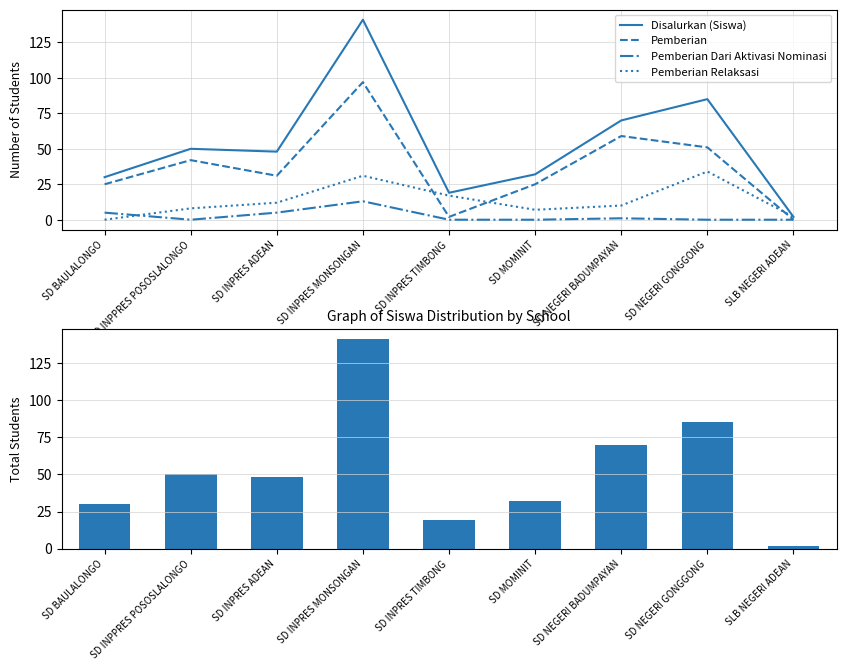

What are all the series names shown in the legend?

Disalurkan (Siswa), Pemberian, Pemberian Dari Aktivasi Nominasi, Pemberian Relaksasi